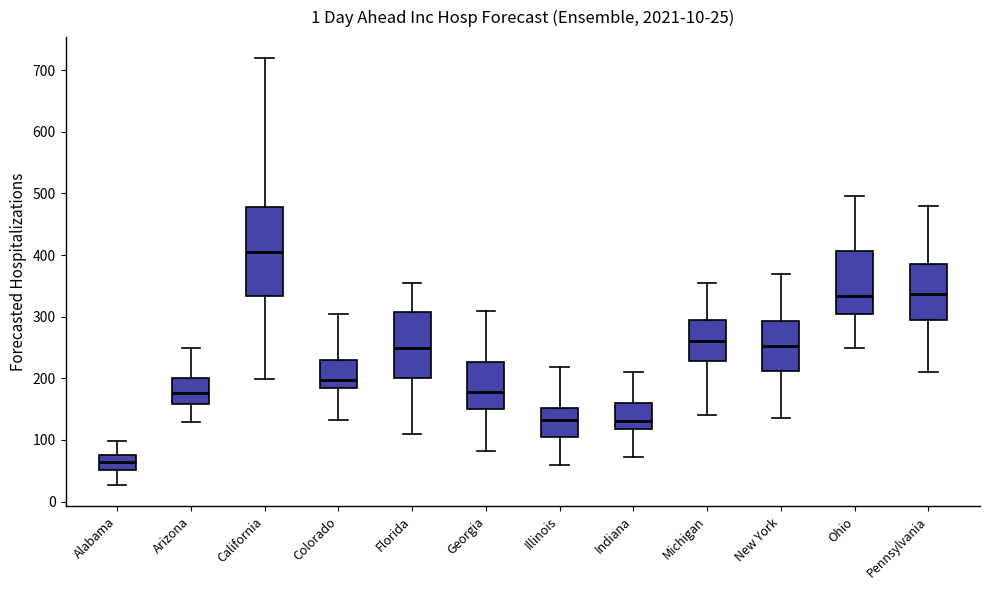

Which box has the lowest median line?

Alabama